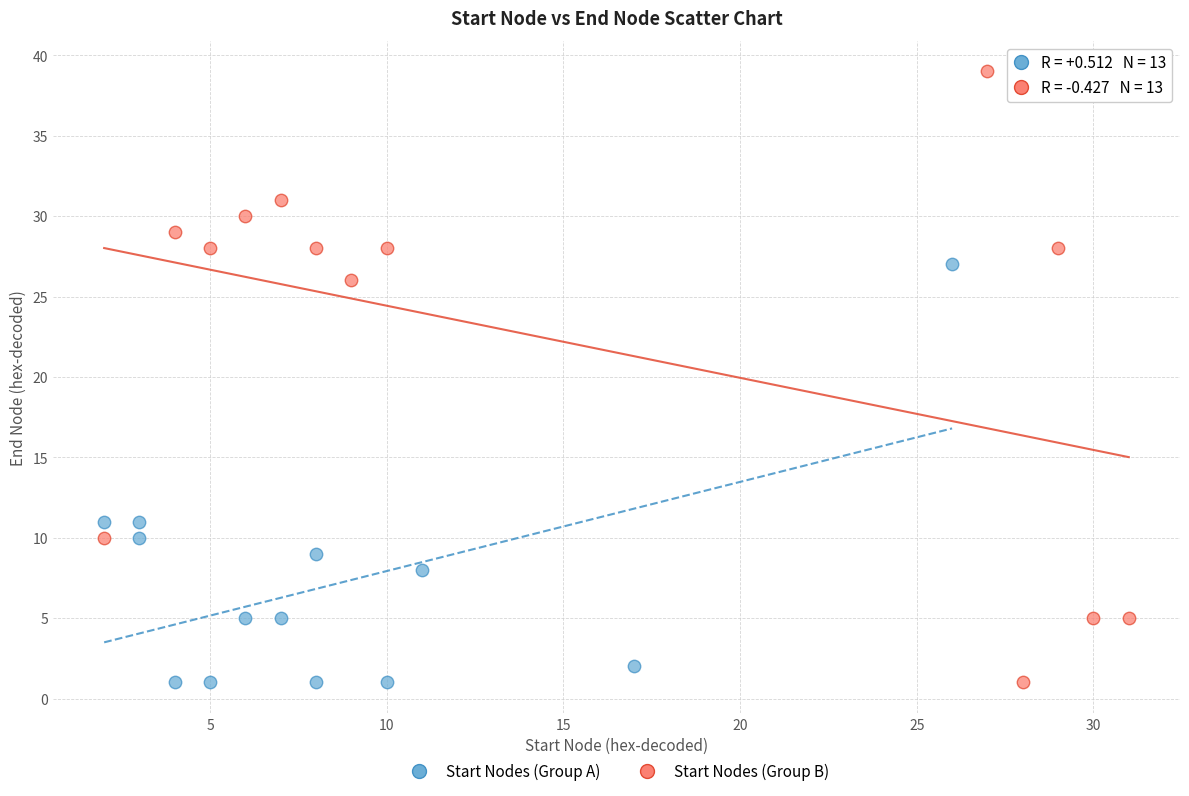

Which series has the widest spread of Y values?

Start Nodes (Group B)